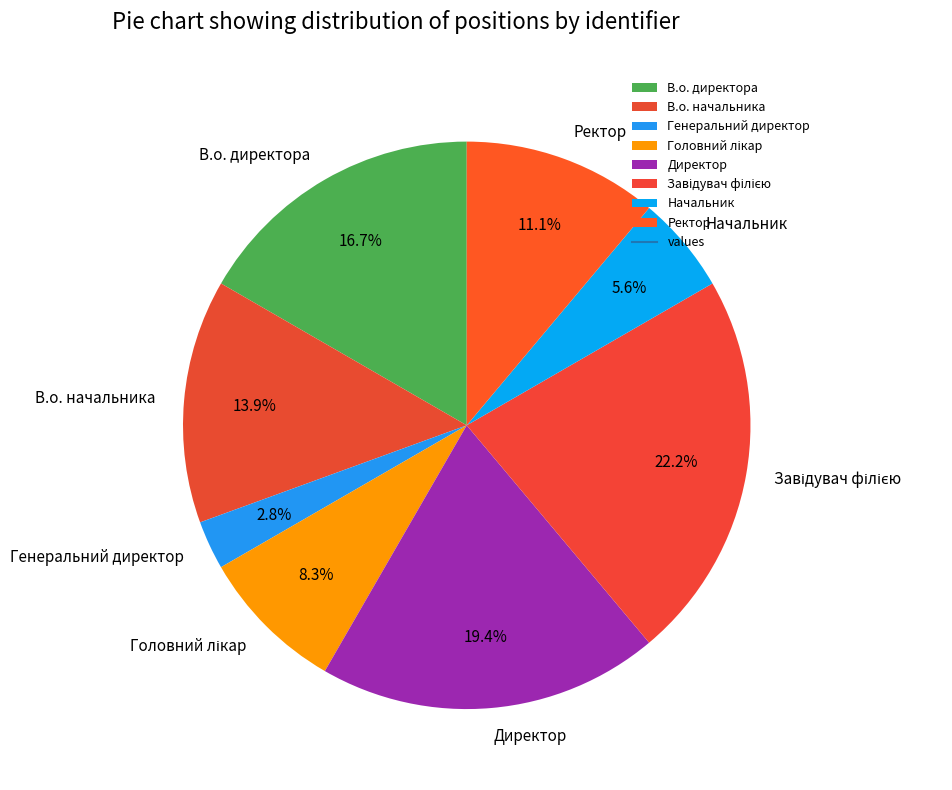

Is it true that Начальник is 1% of the pie?

False